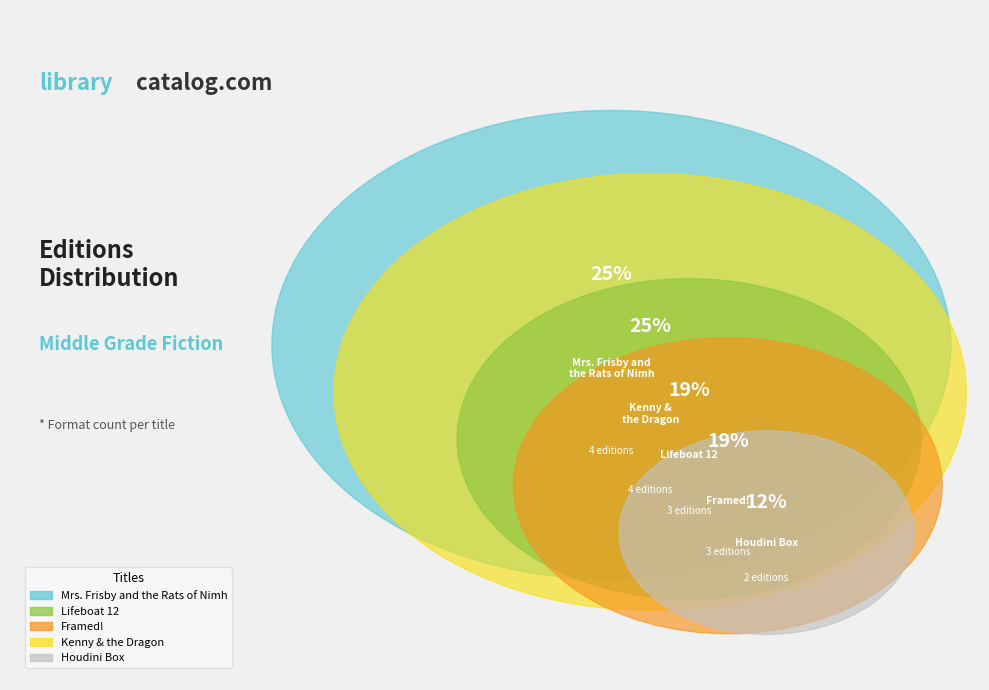

Between Framed! and Mrs. Frisby and
the Rats of Nimh, which is larger?

Mrs. Frisby and
the Rats of Nimh